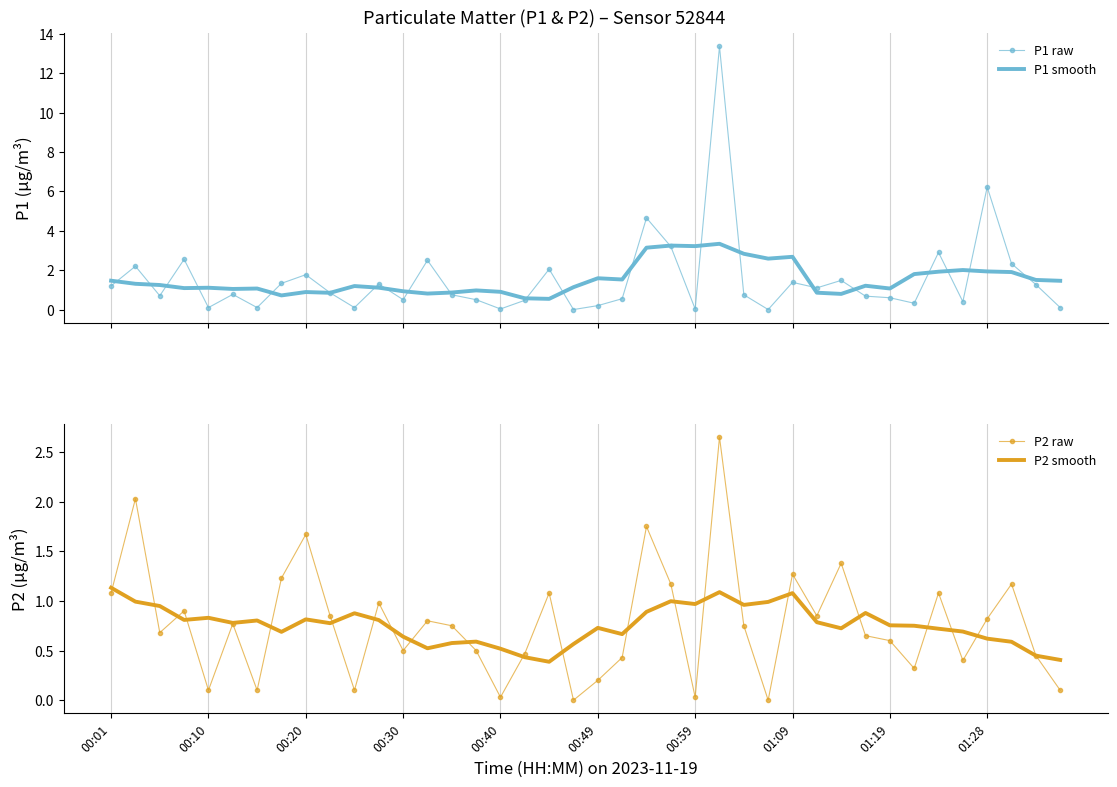

What is the average value of the P1 raw series?

1.5